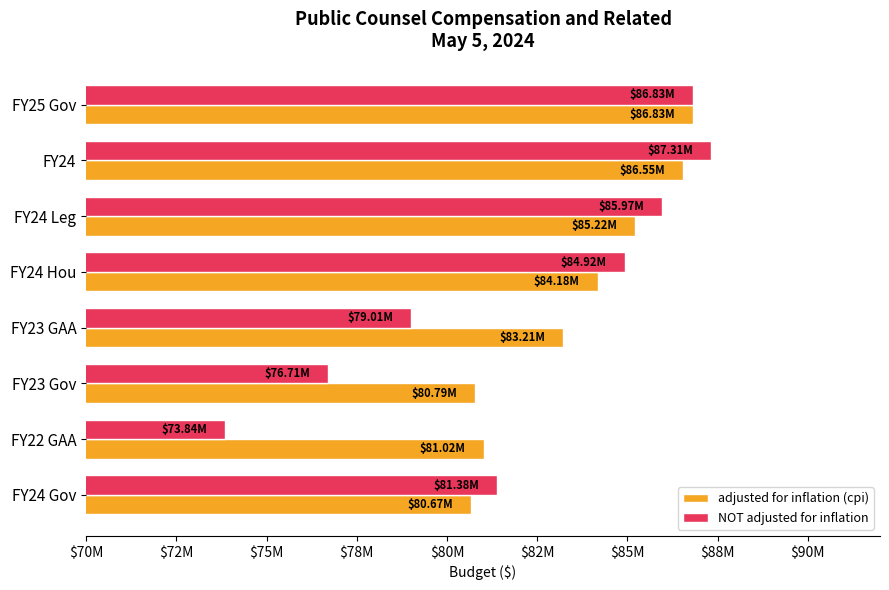

What are all the series names shown in the legend?

adjusted for inflation (cpi), NOT adjusted for inflation